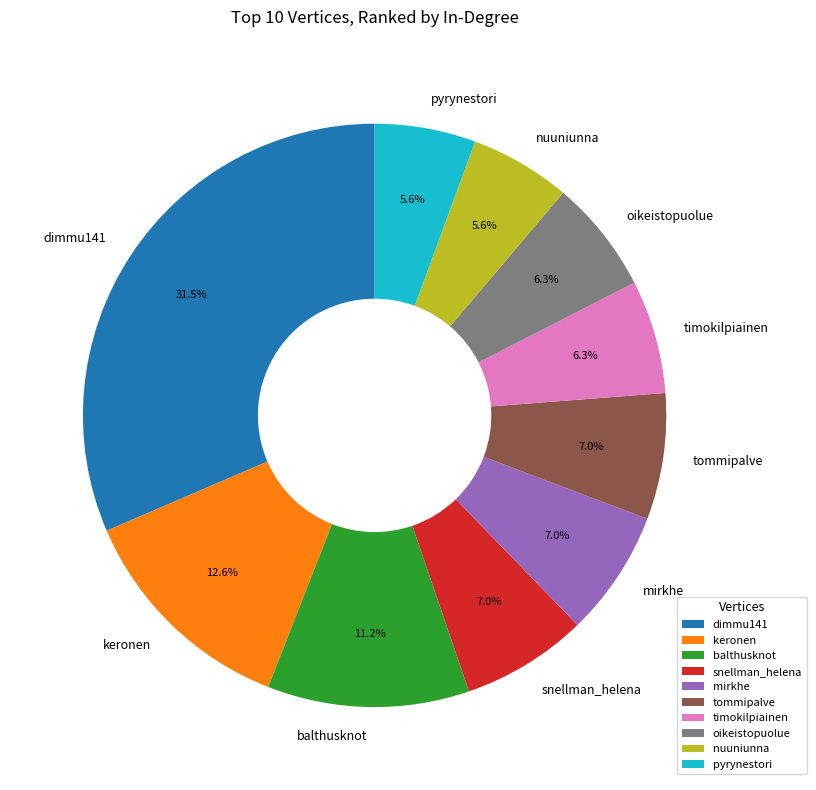

Does nuuniunna represent more than half of the total?

No